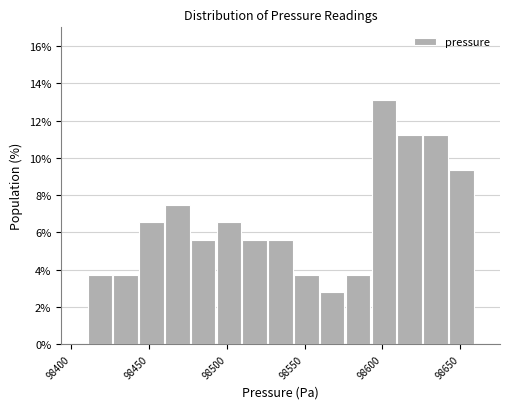

Read against the x-axis, roughly where is the centre of the tallest bar?

98600